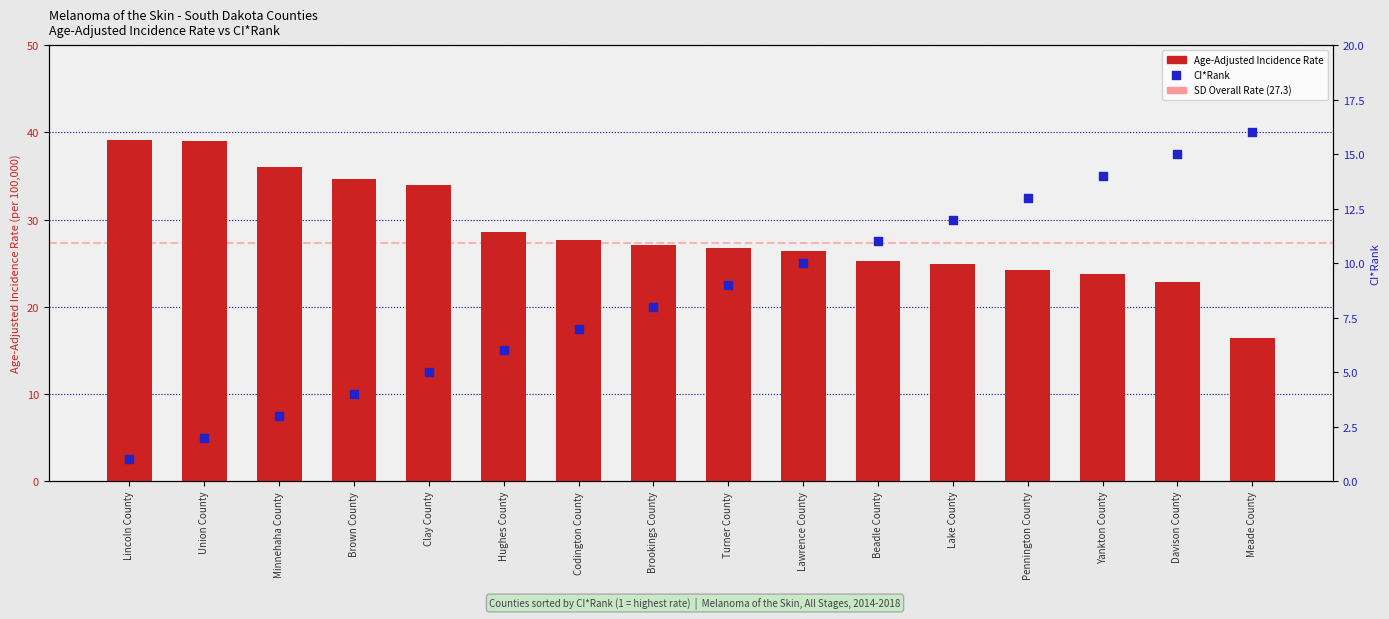

What are all the series names shown in the legend?

Age-Adjusted Incidence Rate, CI*Rank